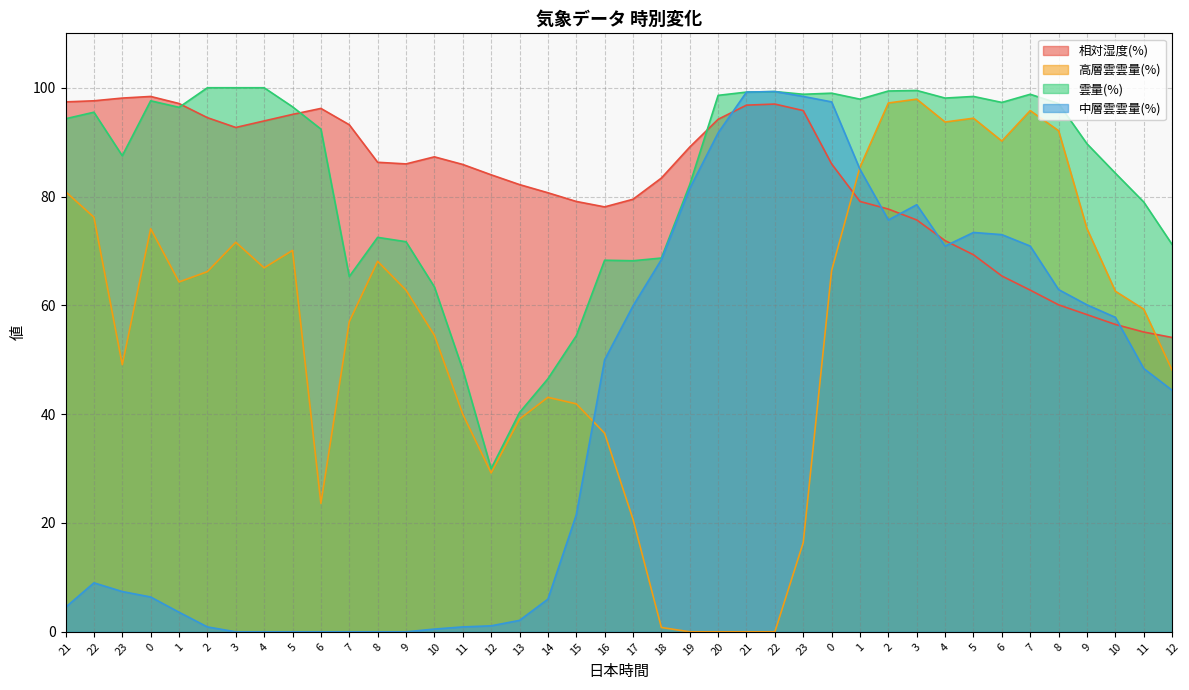

At which category is the sum across all series the highest?

3